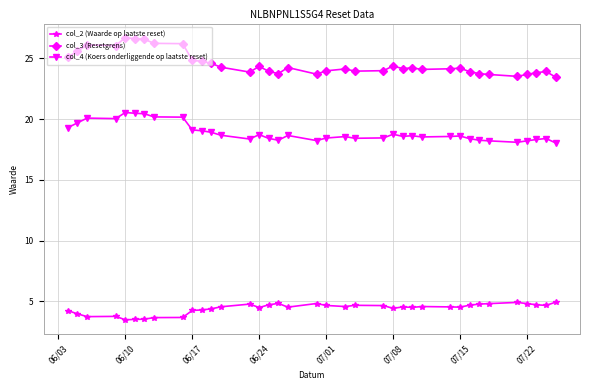

In col_4 (Koers onderliggende op laatste reset), how many points are higher than both neighbors (excluding endpoints)?

9